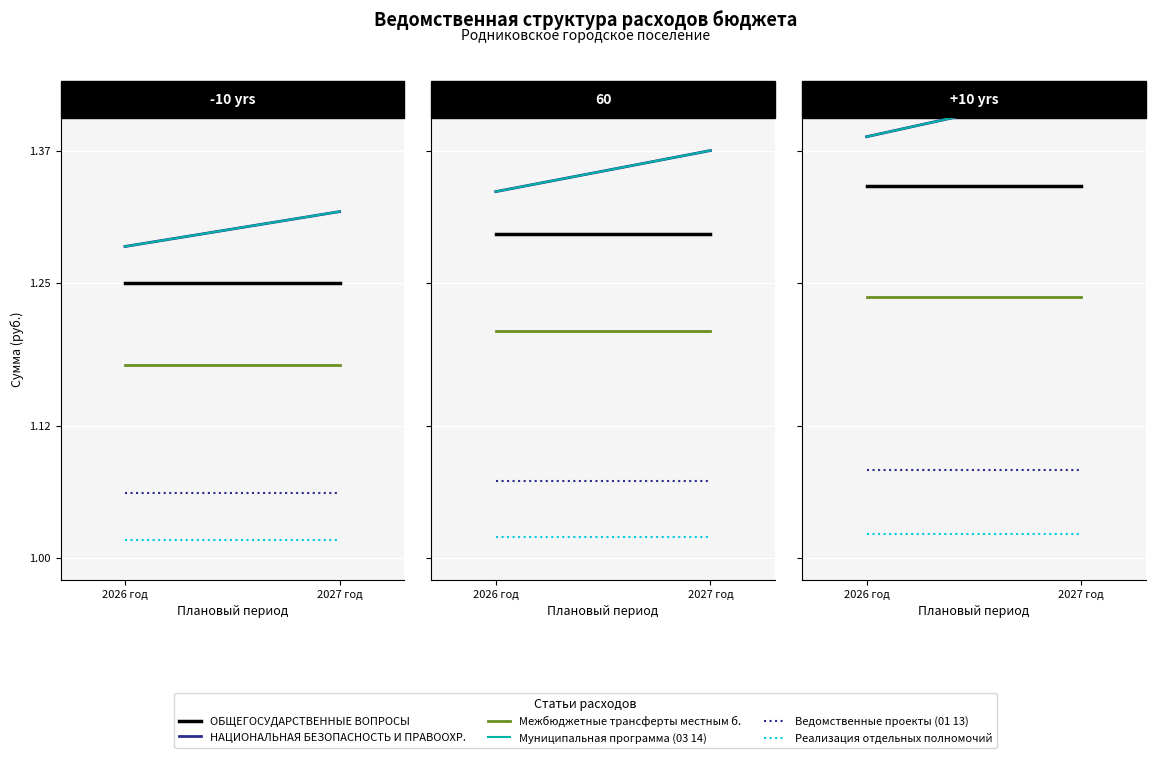

What is the label of the 2nd point from the right?

2026 год